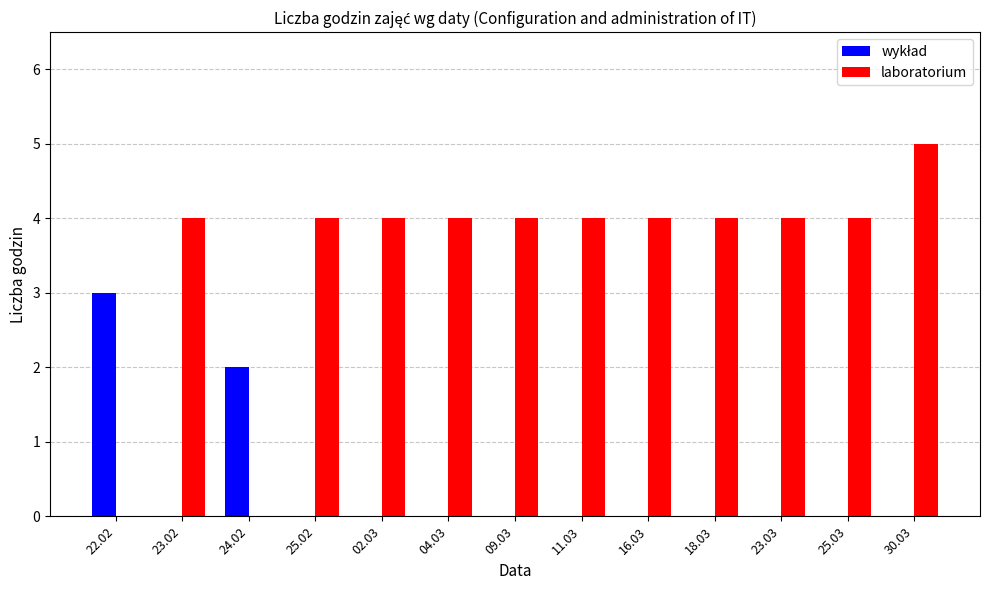

At which category does the chart reach its peak across all series?

30.03